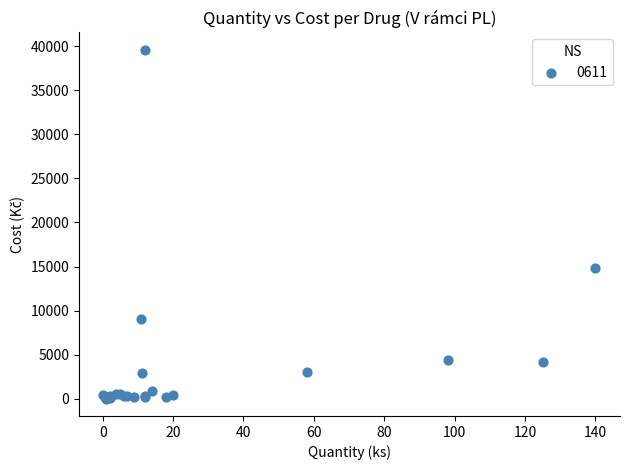

What Y value in the scatter plot is closest to 19805?

14878.8